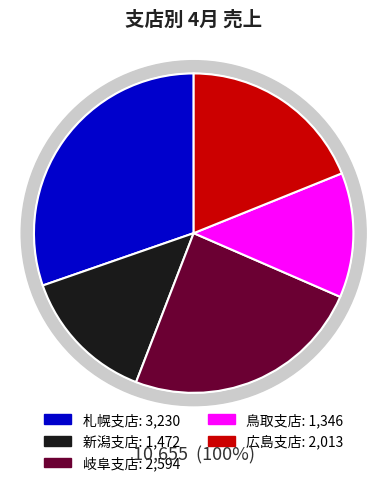

What is the change in value from 新潟支店 to 鳥取支店?

-126